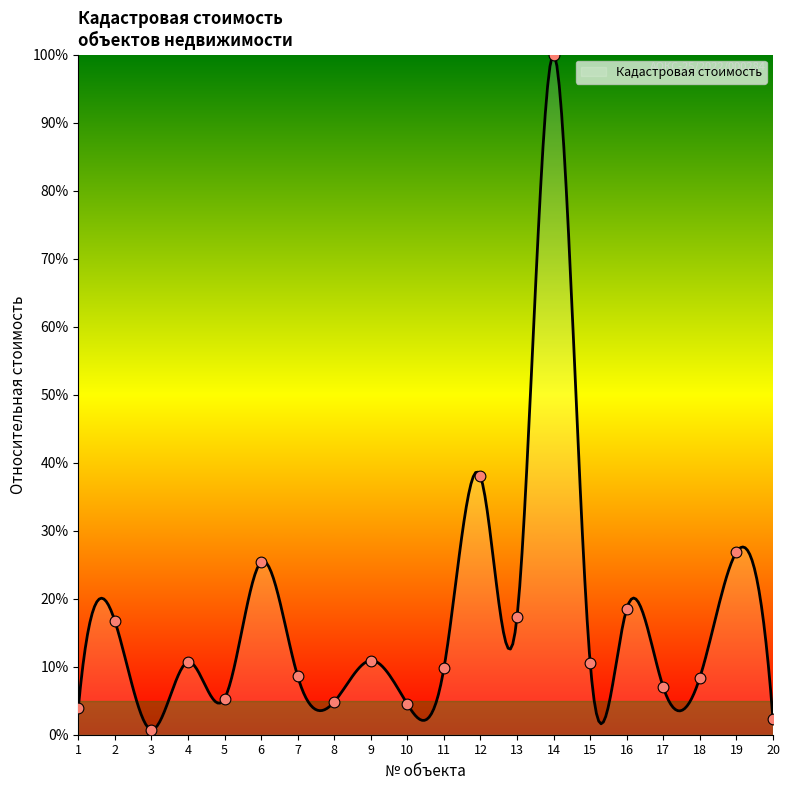

Which has a higher value, 4 or 13?

13